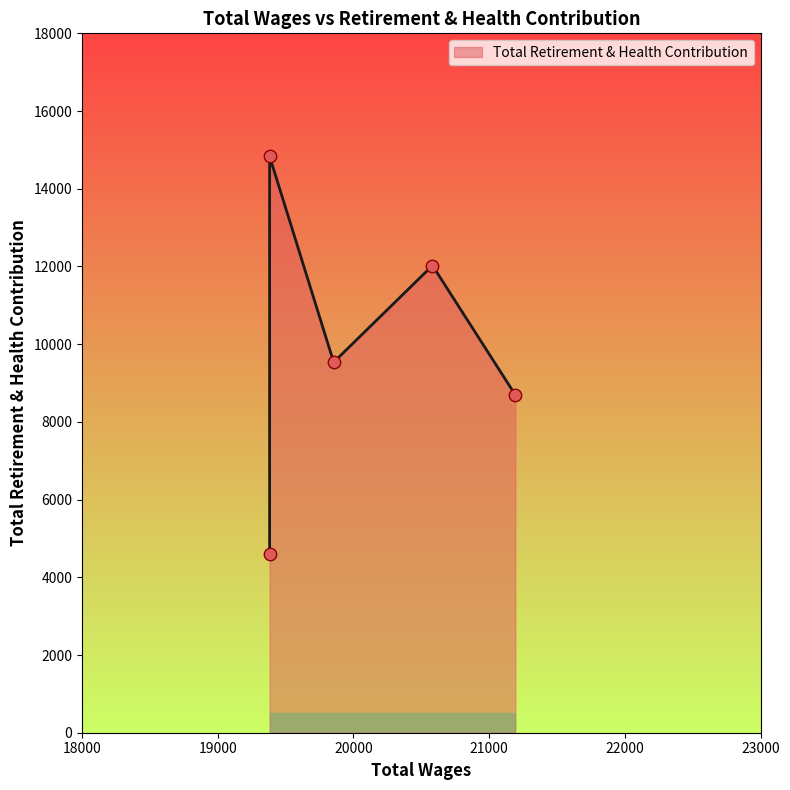

What is the change in value from 20582.0 to 19382.0?

+2808